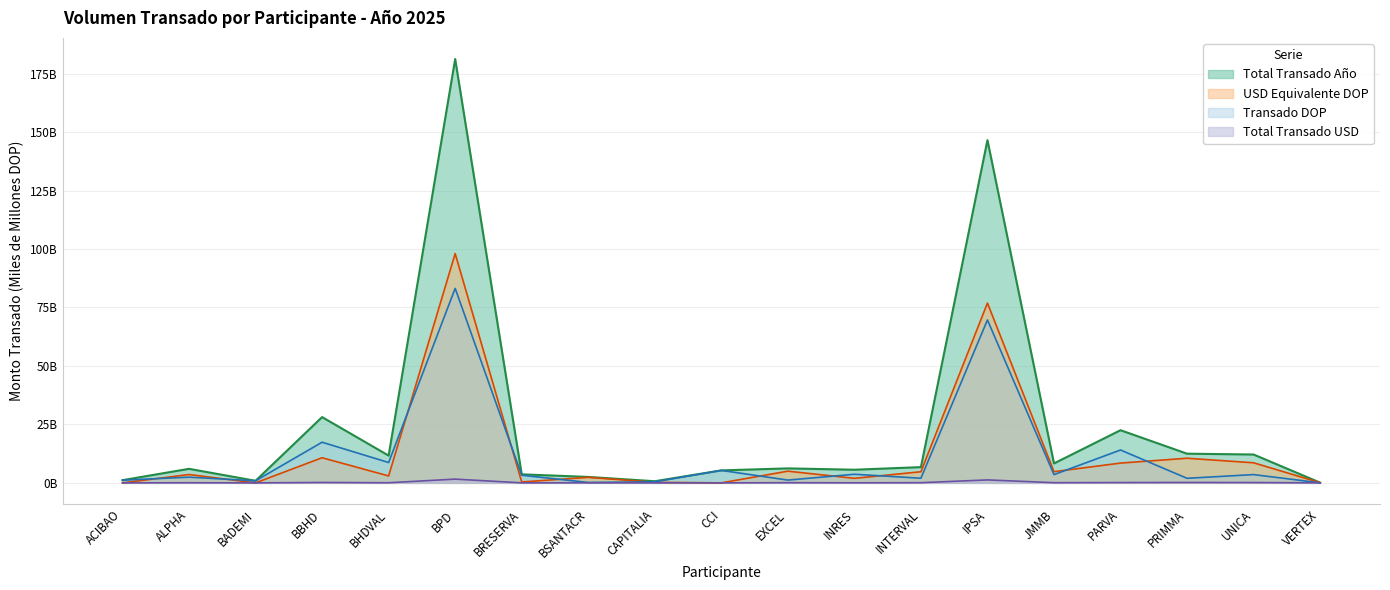

In Total Transado USD, how many points are higher than both neighbors (excluding endpoints)?

7